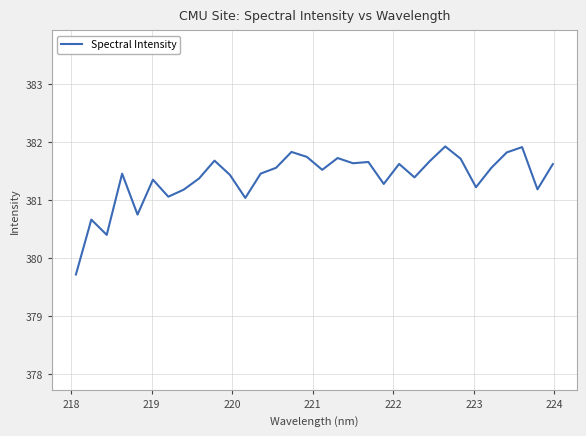

What is the smallest value displayed?

379.7